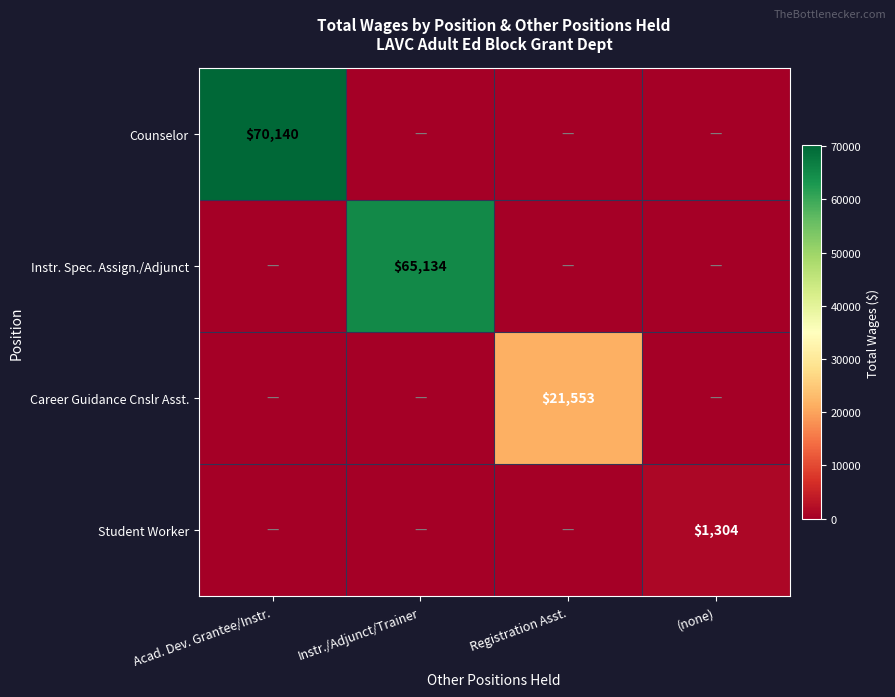

What is the total value across all series at Registration Asst.?

21553